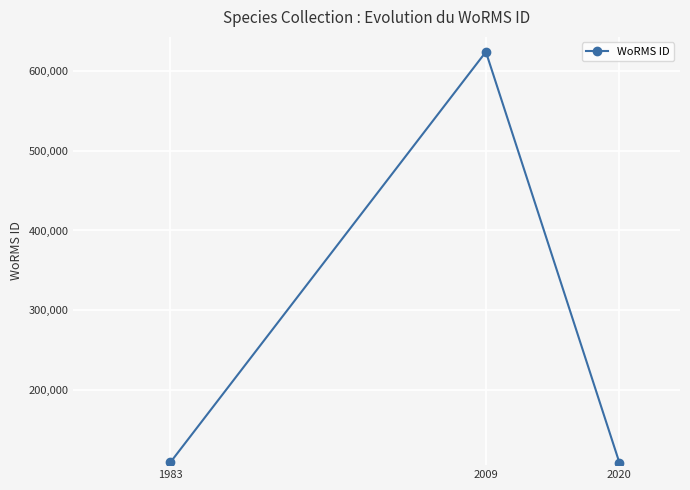

What is the change in value from 1983 to 2009?

+513252